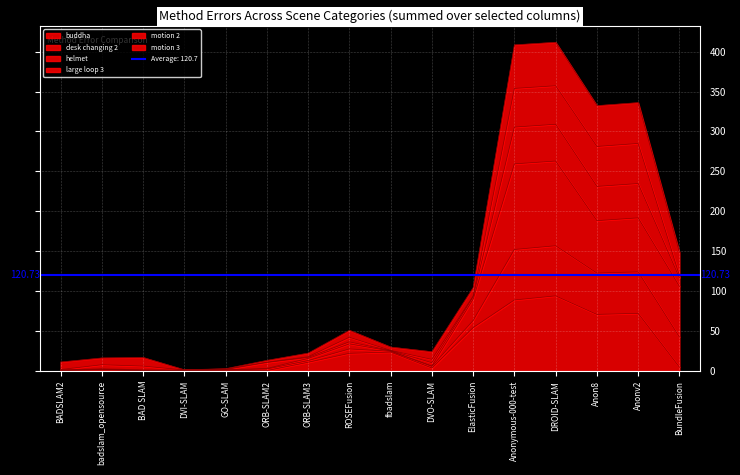

What is the label of the 6th point from the right?

ElasticFusion